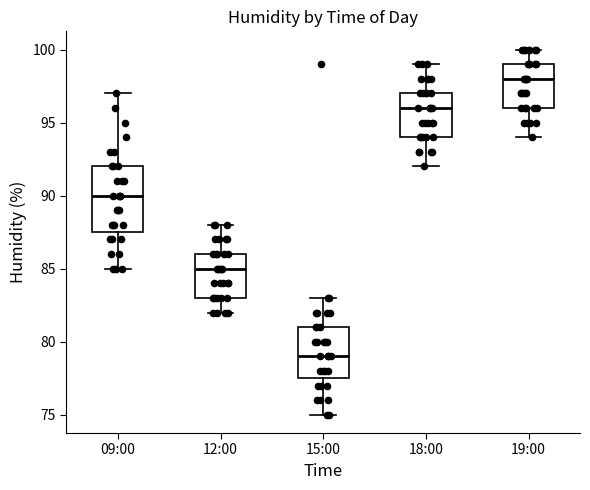

Which box has the highest median line?

19:00